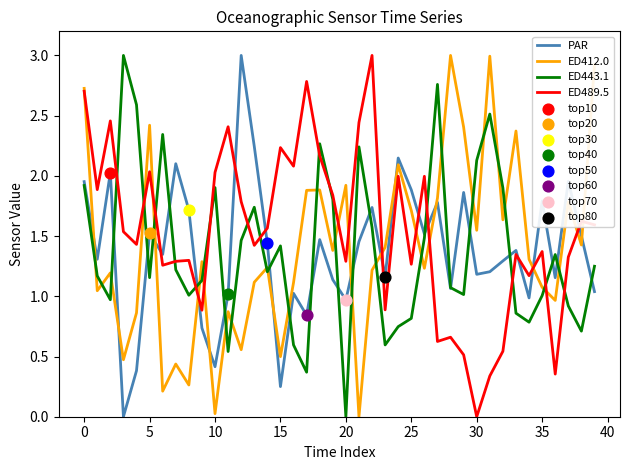

Which series ends up on top after the final intersection of ED489.5 and ED443.1?

ED489.5